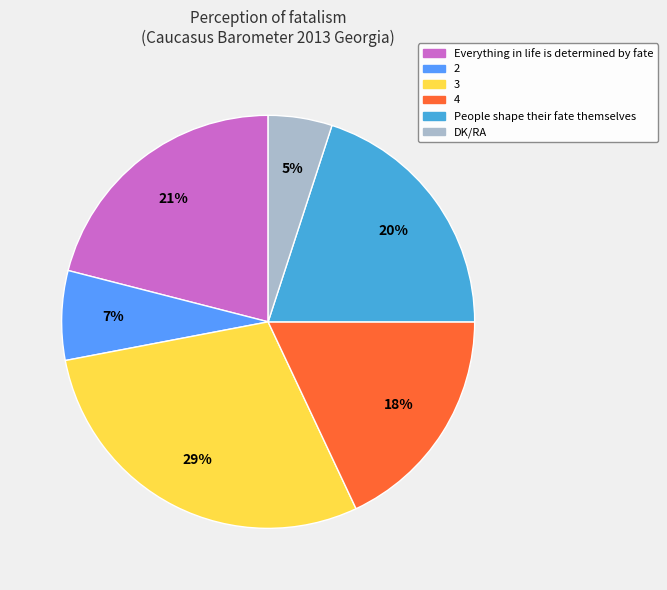

Which slice is the smallest?

DK/RA